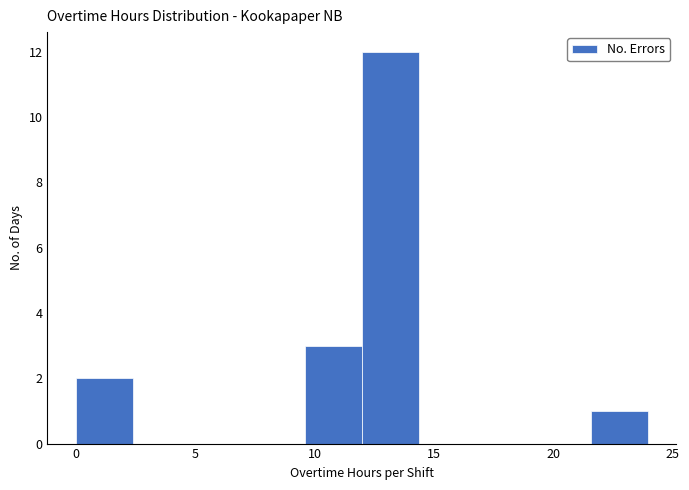

Reading left to right, list every bar in this chart as the range it spans on the x-axis followed by its height. Neither the bar edges nor the heights are printed on the chart, so give them approximately, as read against the axes.

0.0 to 2.5: 2
2.5 to 5.0: 0
5.0 to 7.0: 0
7.0 to 9.5: 0
9.5 to 12.0: 3
12.0 to 14.5: 12
14.5 to 17.0: 0
17.0 to 19.0: 0
19.0 to 21.5: 0
21.5 to 24.0: 1